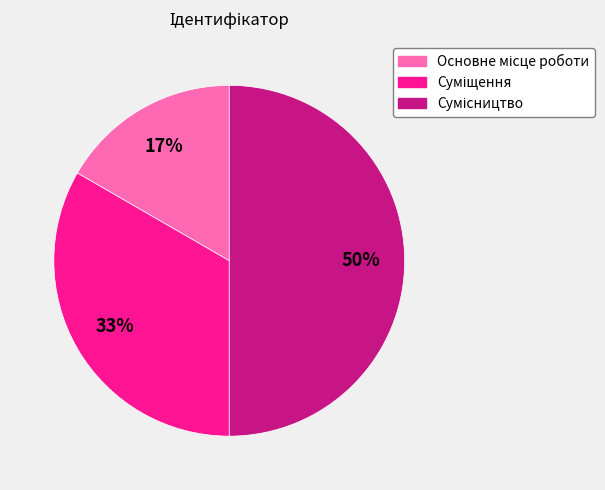

To the nearest percent, what is the difference between the largest and smallest slice percentages?

33%